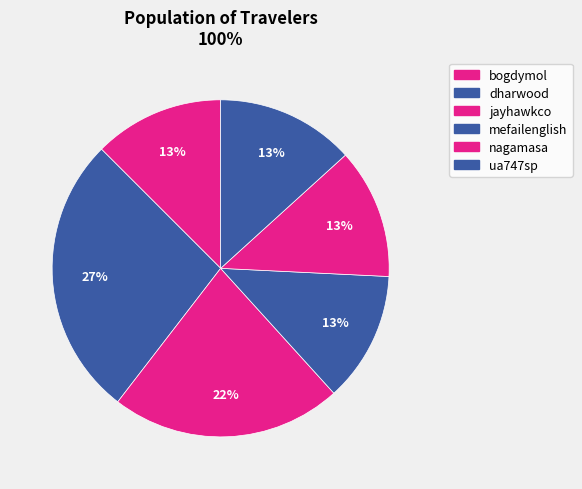

How many segments does this pie chart have?

6